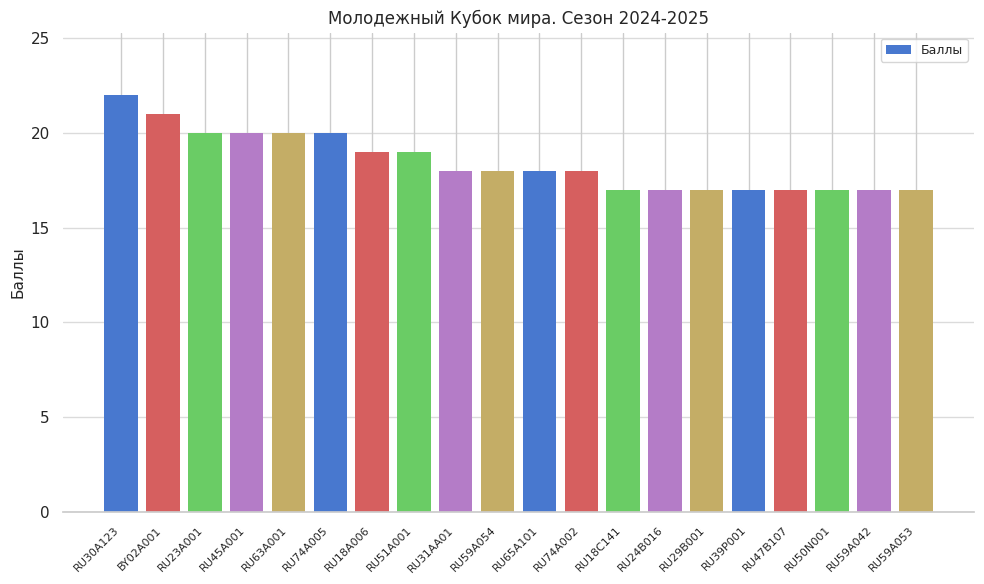

Count the values in the range 17 to 20.

18